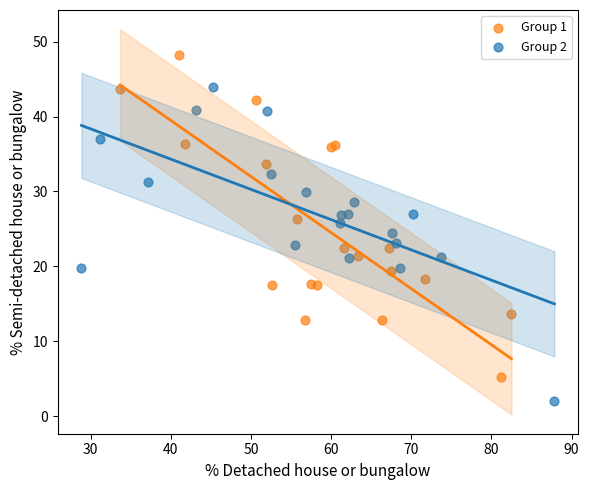

Which series reaches the maximum Y coordinate?

Group 1